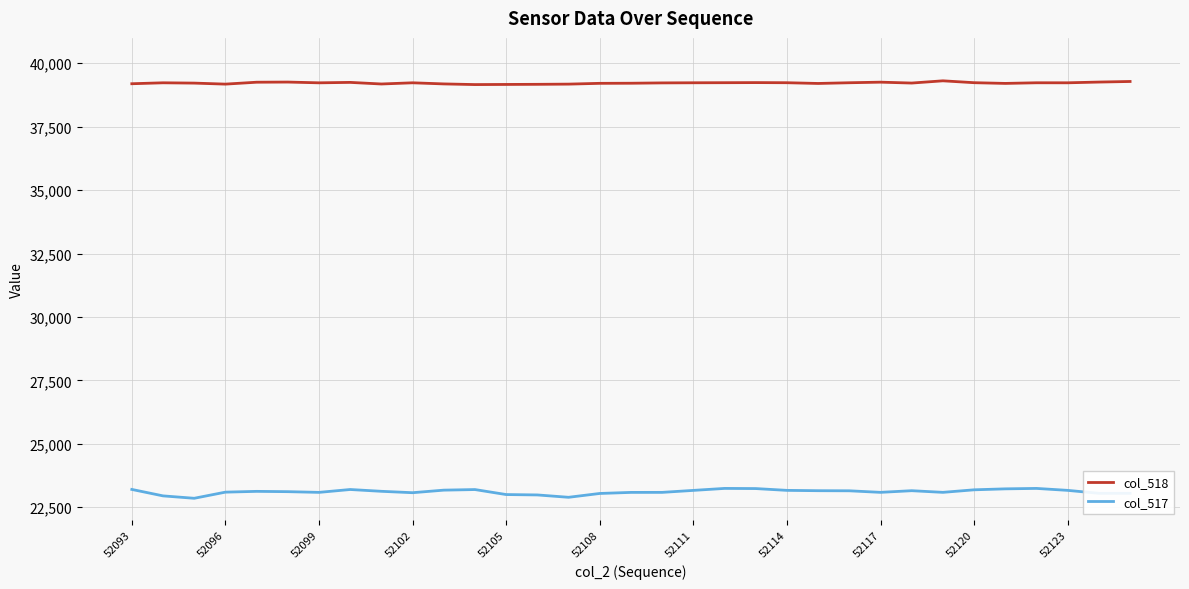

Rank the series by their maximum value, from highest to lowest.

col_518, col_517